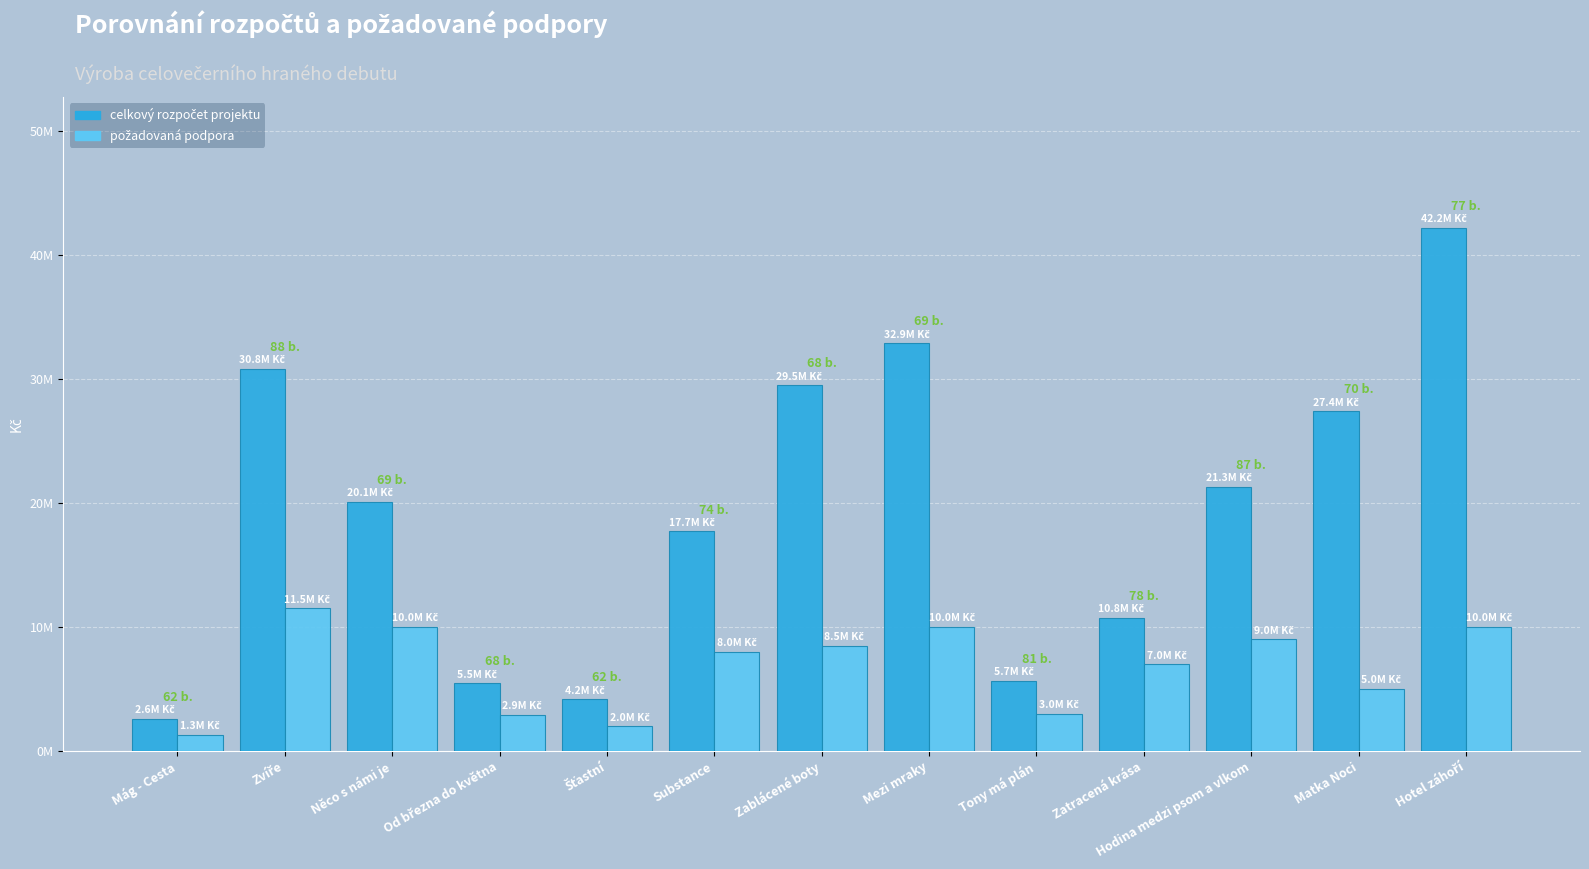

Does the chart contain stacked bars?

No